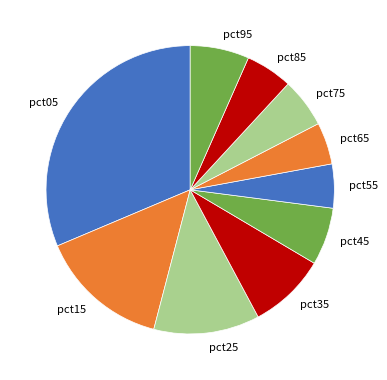

Which slice is the largest?

pct05